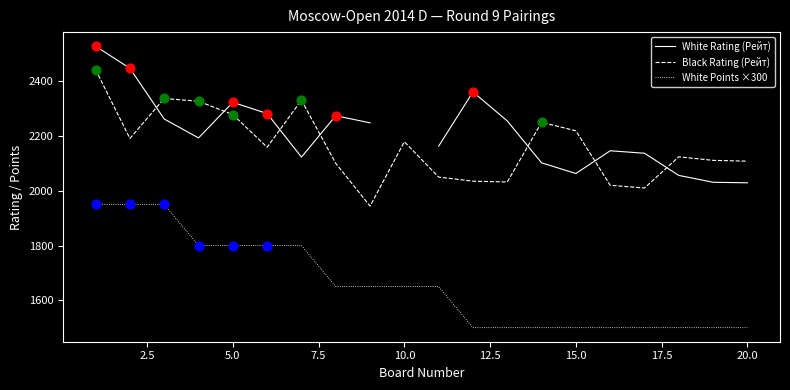

Which series contains the highest Y value?

White Rating (Рейт)